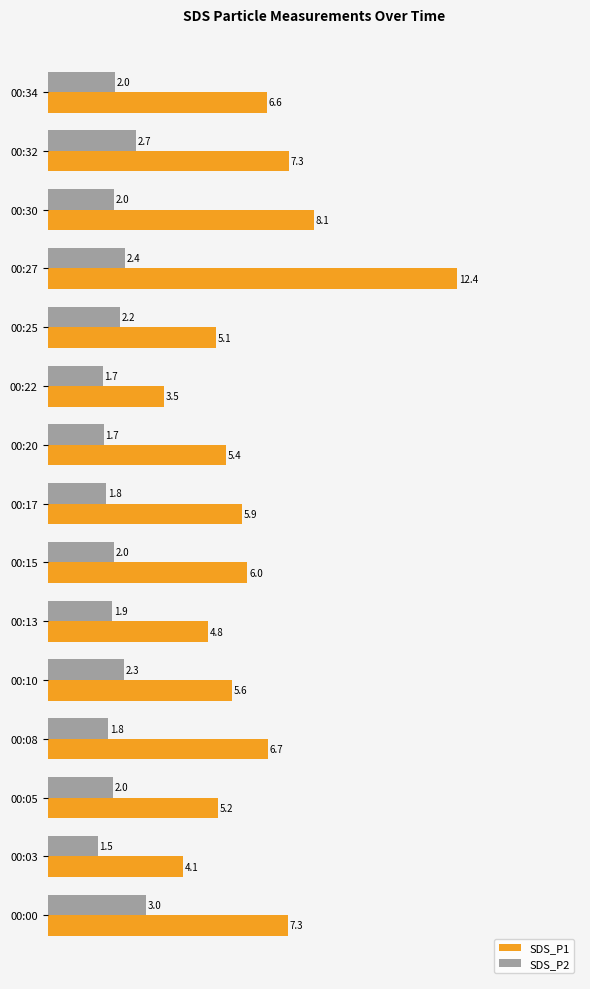

What is the average value of the SDS_P2 series?

2.1